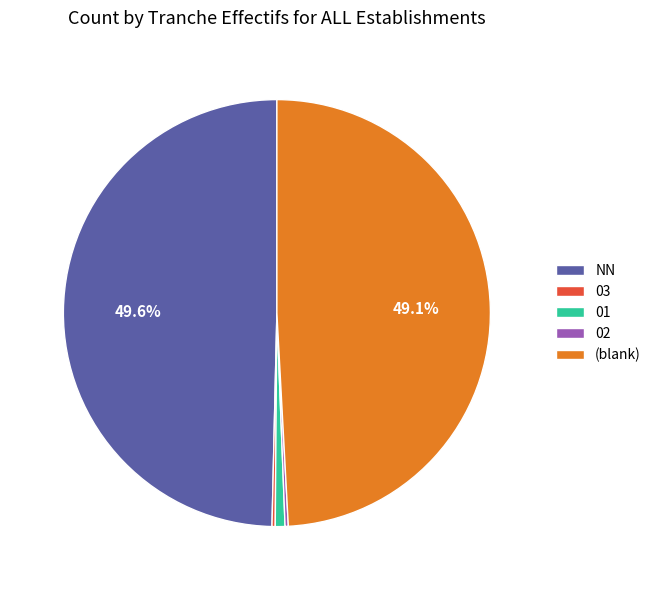

What is the ratio of the value at NN to the value at (blank)?

1.0